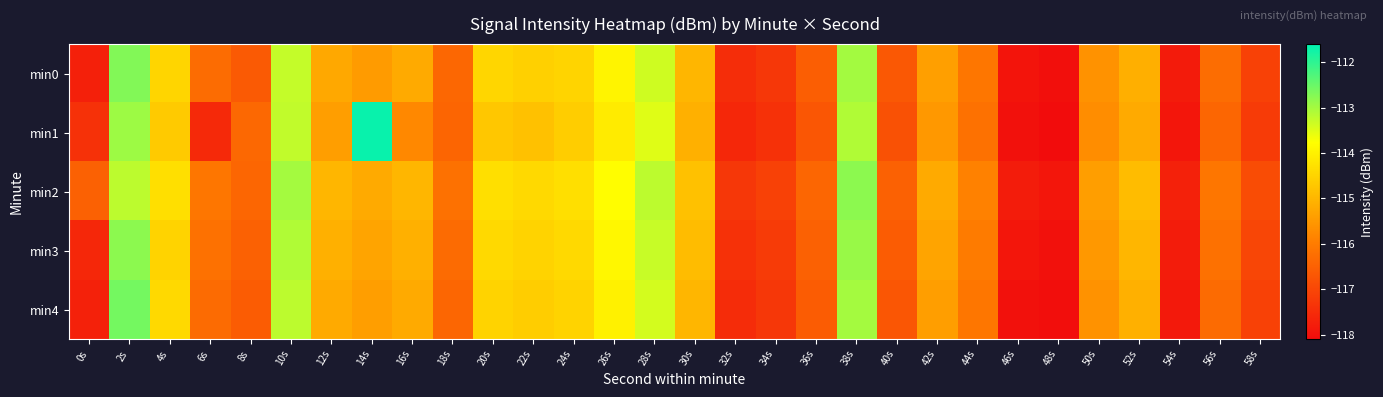

Which category has the lowest value across all series?

48s